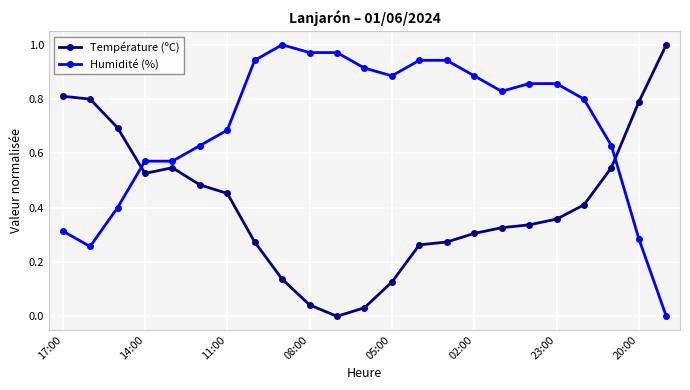

How many times do Température (ºC) and Humidité (%) cross each other?

2